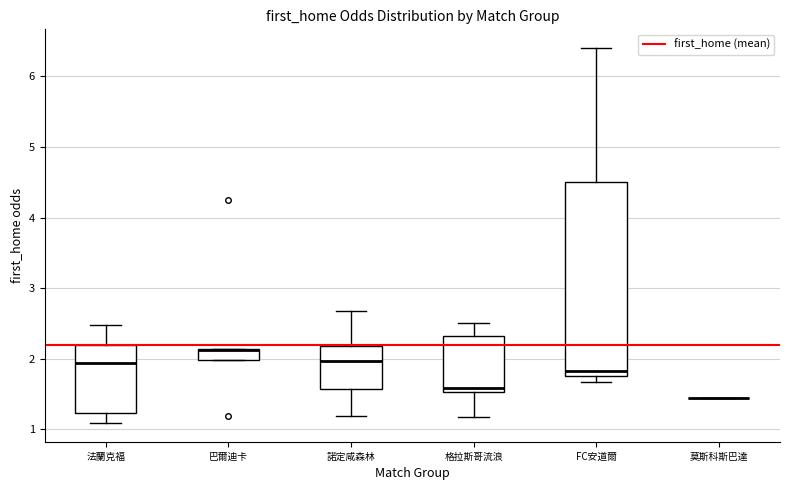

Where does the lower whisker of the box for 法蘭克福 end on the y-axis? The values are not printed on the chart, so give them approximately, as read against the axis.

1.1